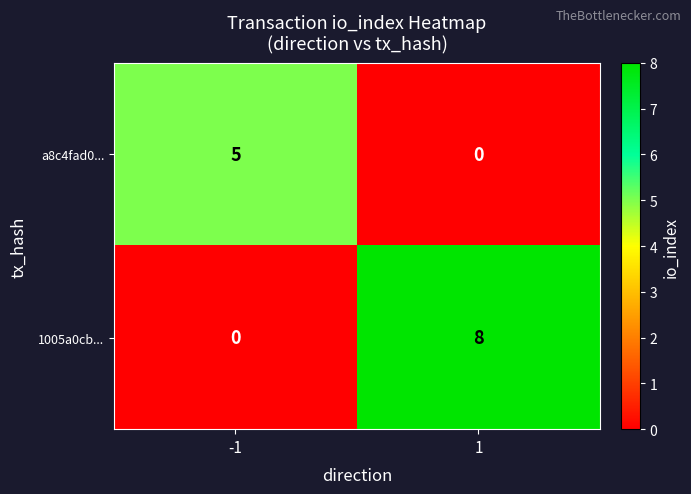

Which series has the largest range (max minus min)?

1005a0cb...